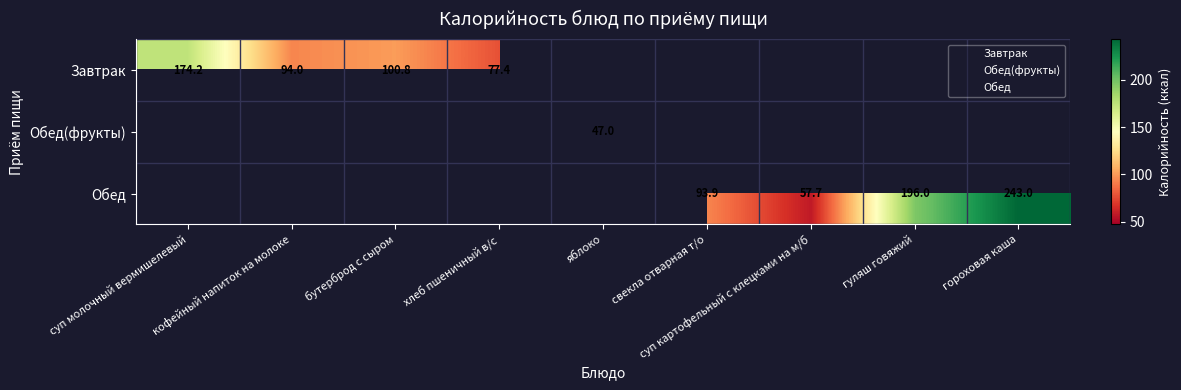

What is the total value across all series at бутерброд с сыром?

103.8